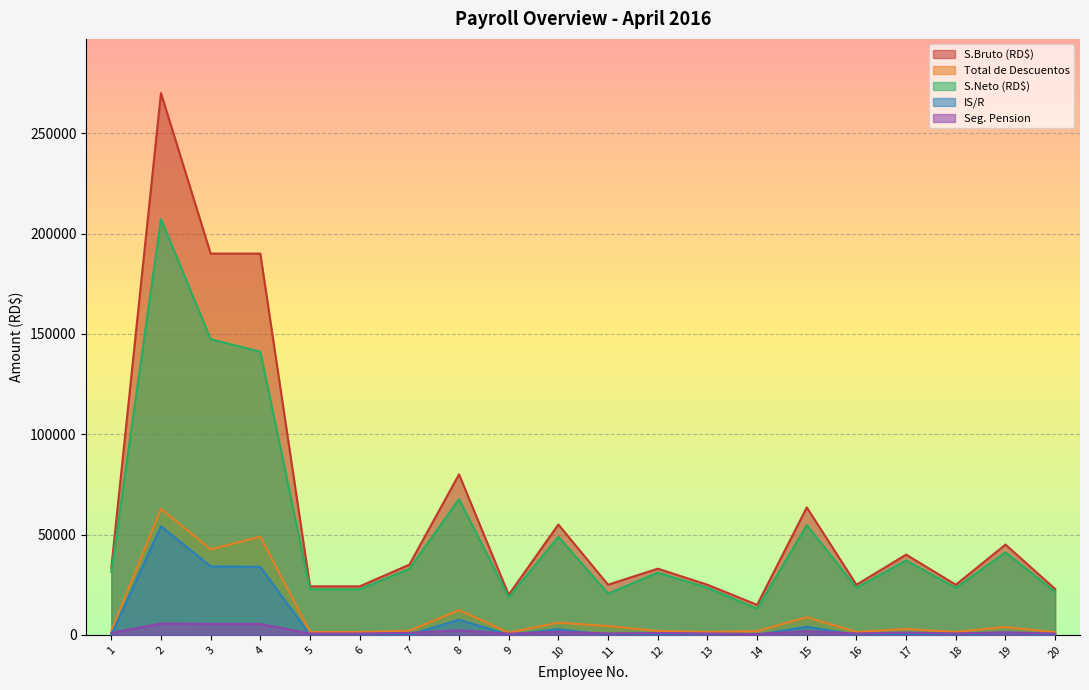

True or false: S.Bruto (RD$) and S.Neto (RD$) cross at least once.

False